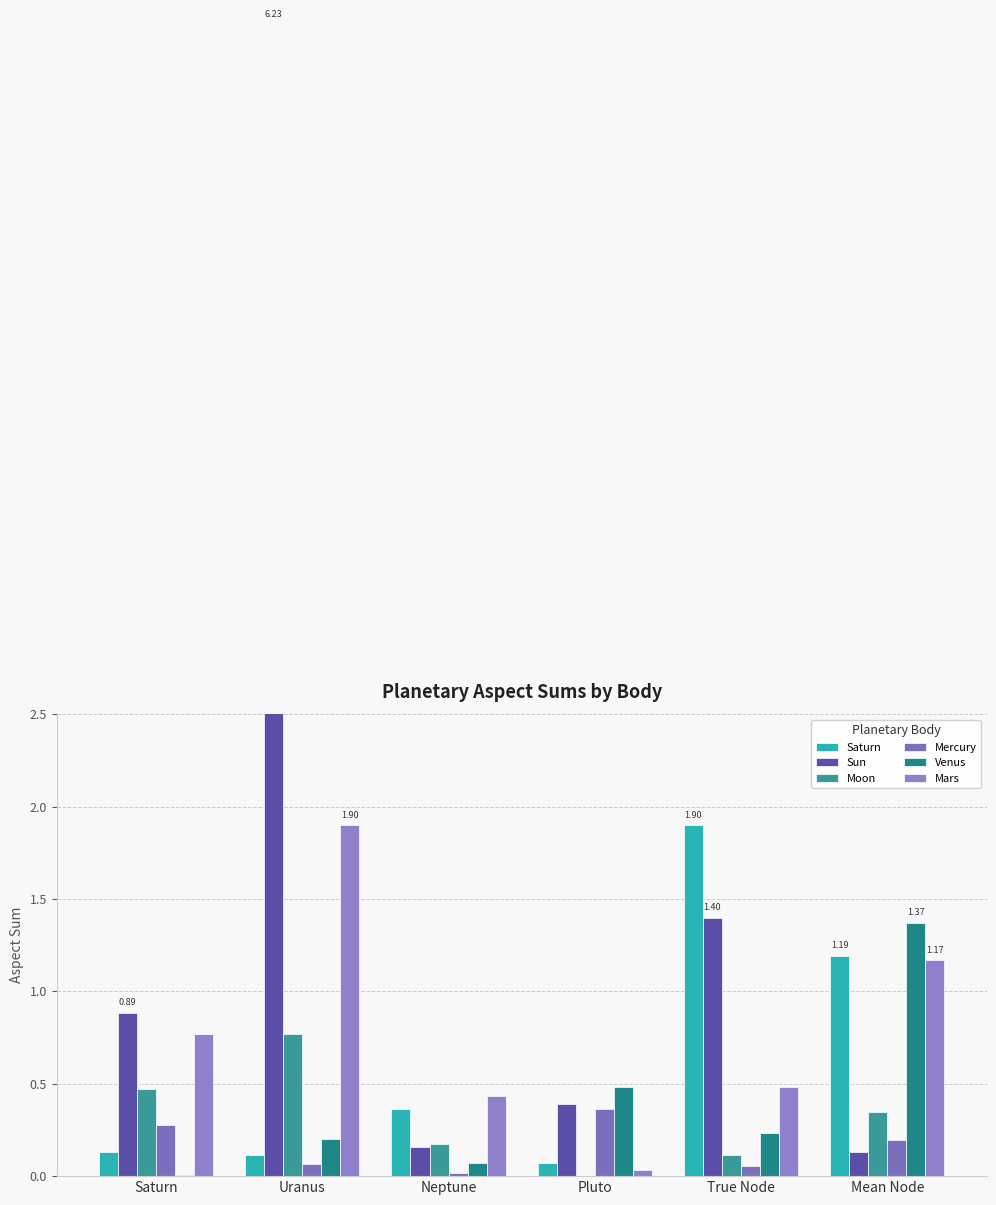

True or false: Sun has a value of 0.1 at Mean Node.

True